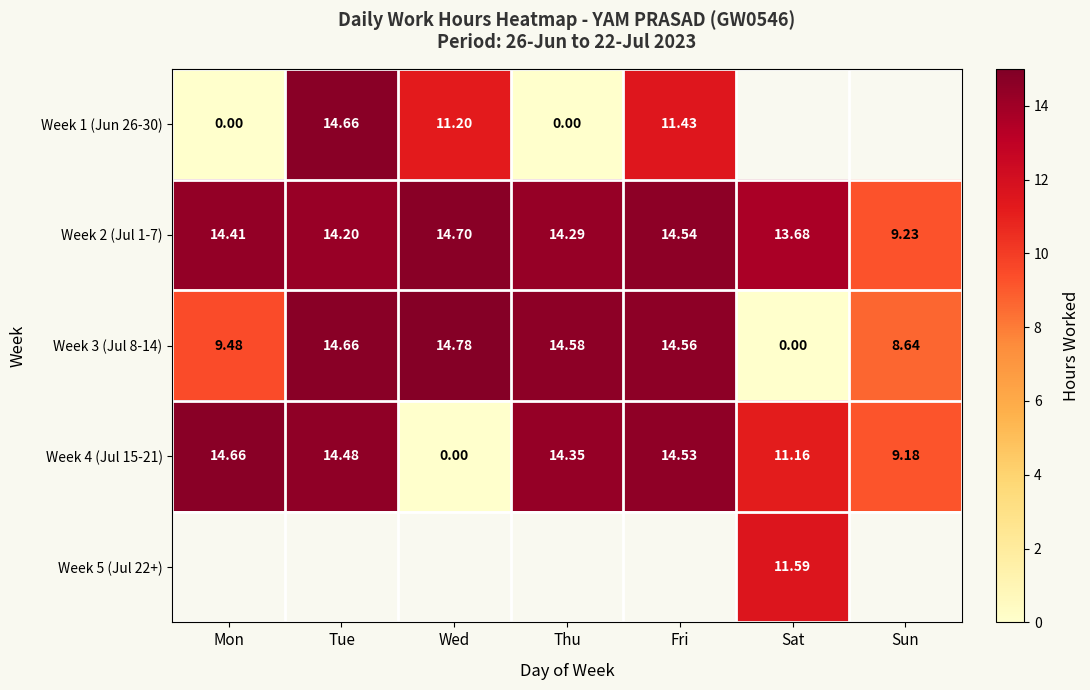

At how many categories does at least one series exceed 14?

5